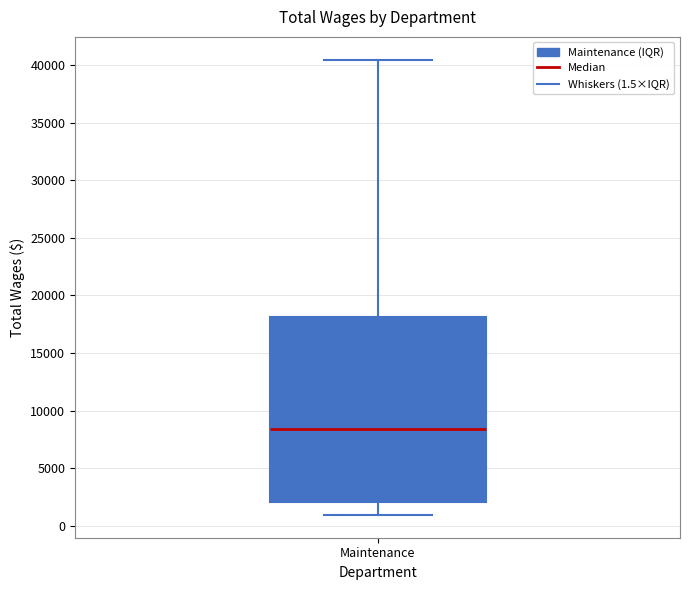

Read this box plot against the y-axis: the position of the median line, the range covered by the box, and the ends of both whiskers. The values are not printed on the chart, so give them approximately, as read against the axis.

median 8500, box 2000 to 18000, whiskers 1000 to 40500